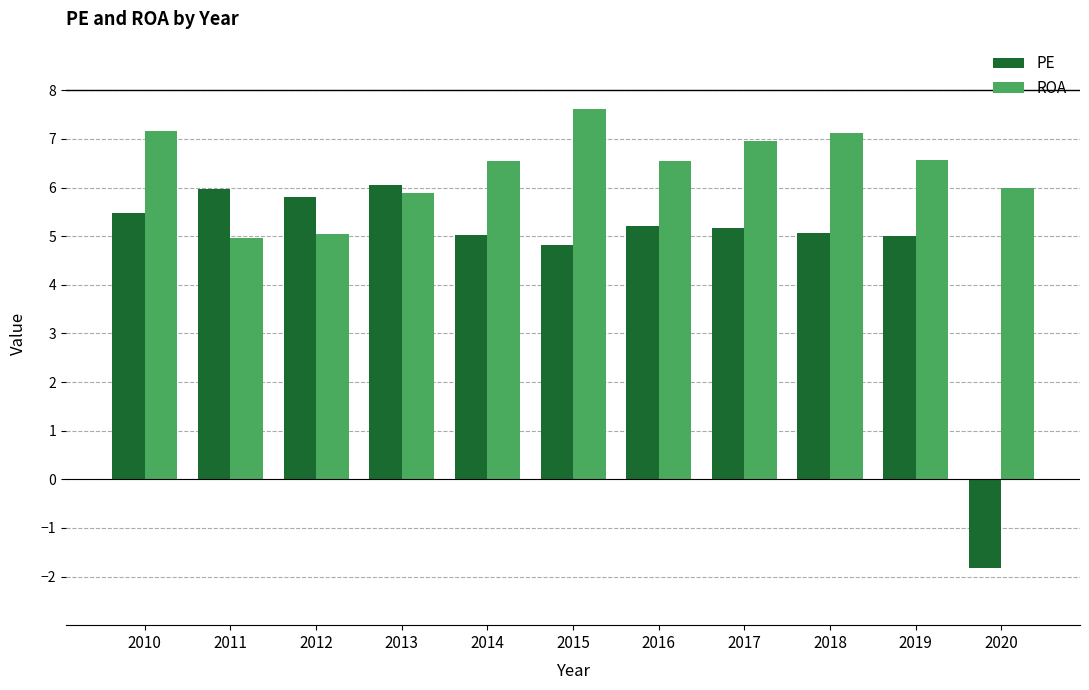

What is the value of the PE bar at the 6th from the left?

4.8